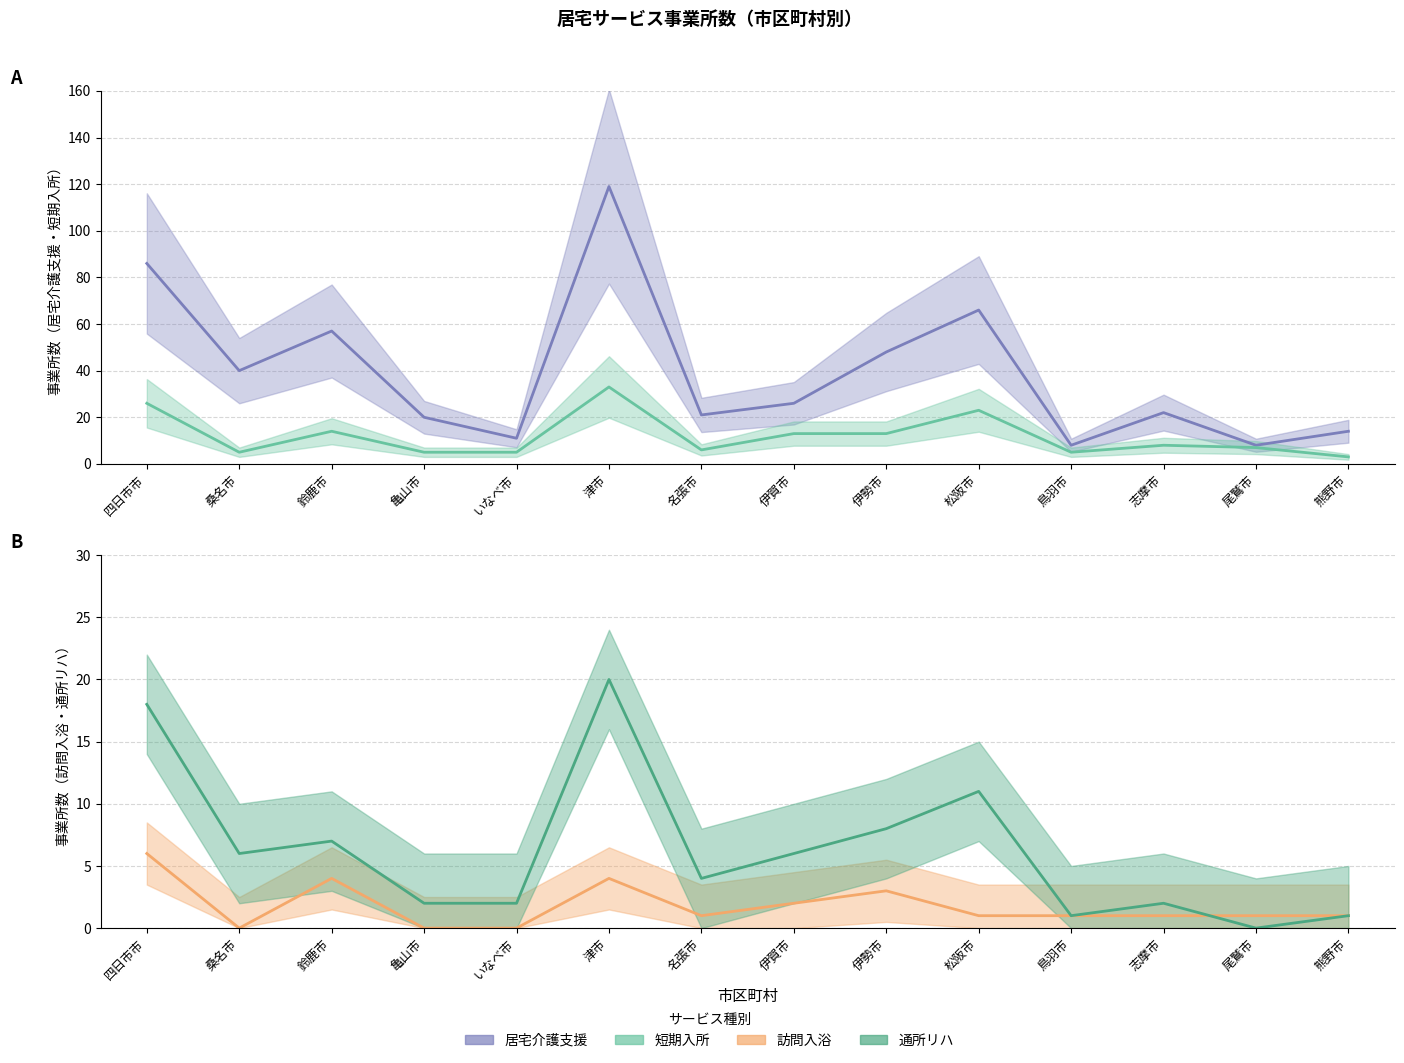

How many values in the 訪問入浴 series are below 1?

3